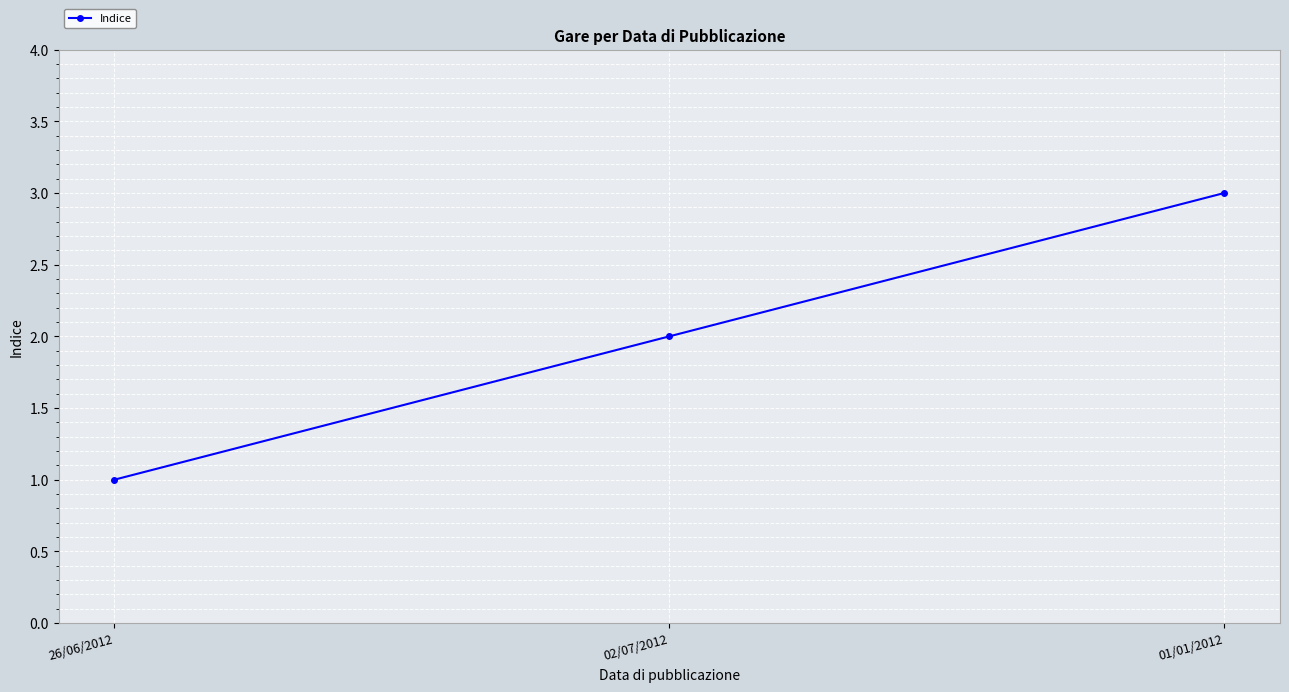

How many data points are less than 2?

1